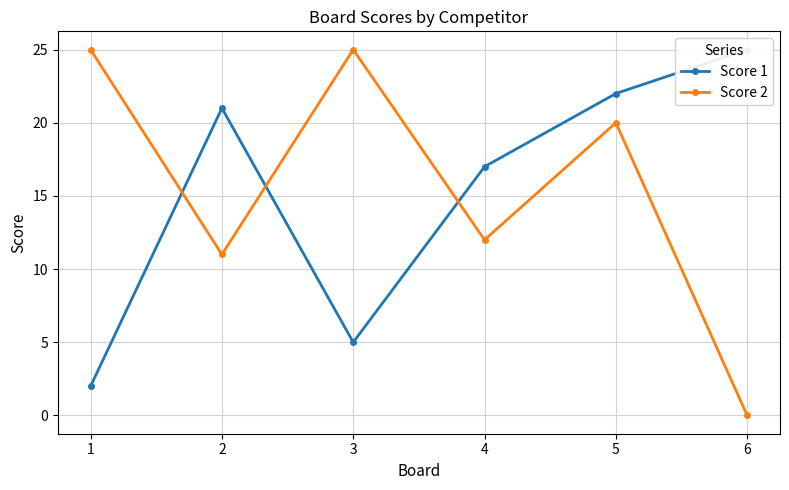

How many interior local valleys does the Score 2 series have?

2